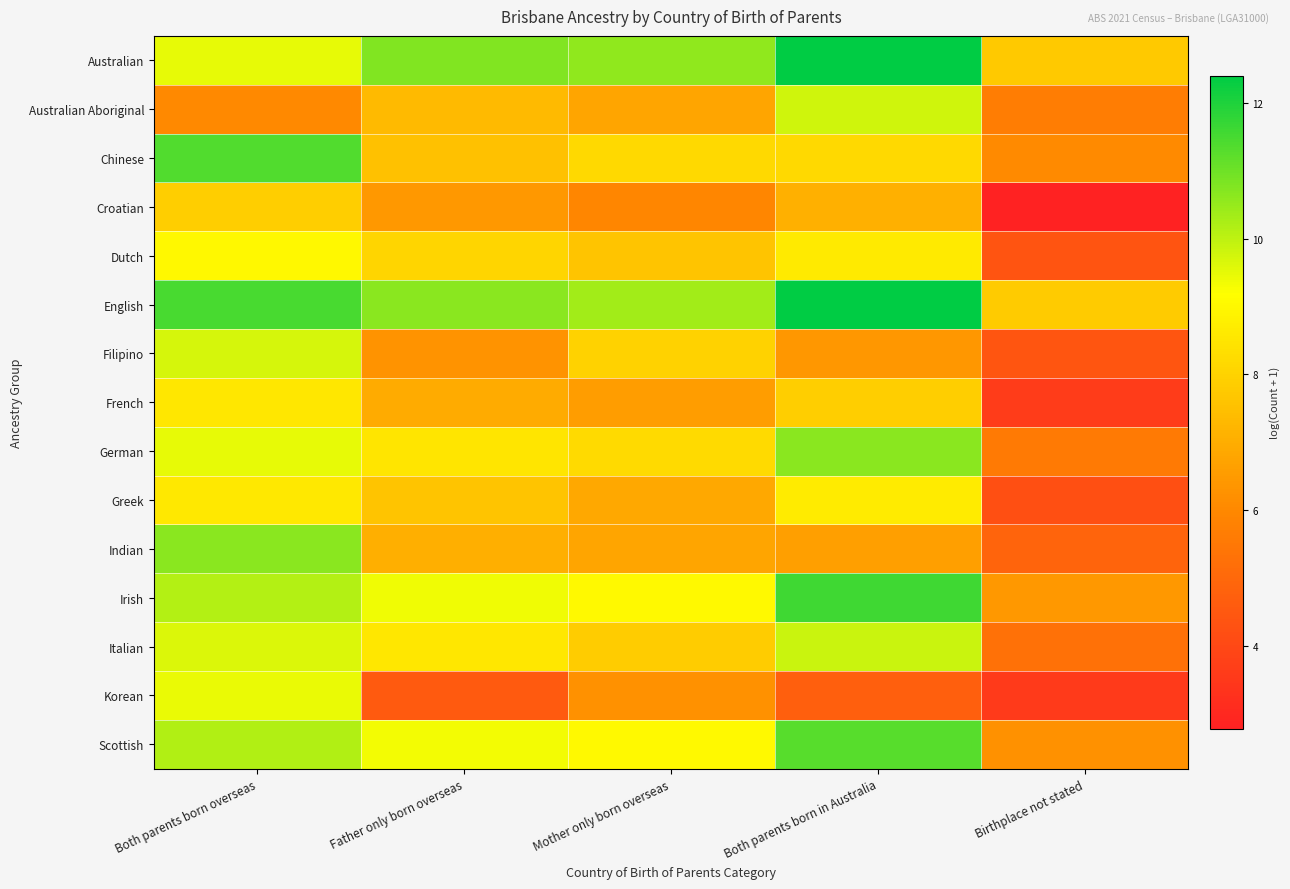

What is the greatest value displayed?

12.4